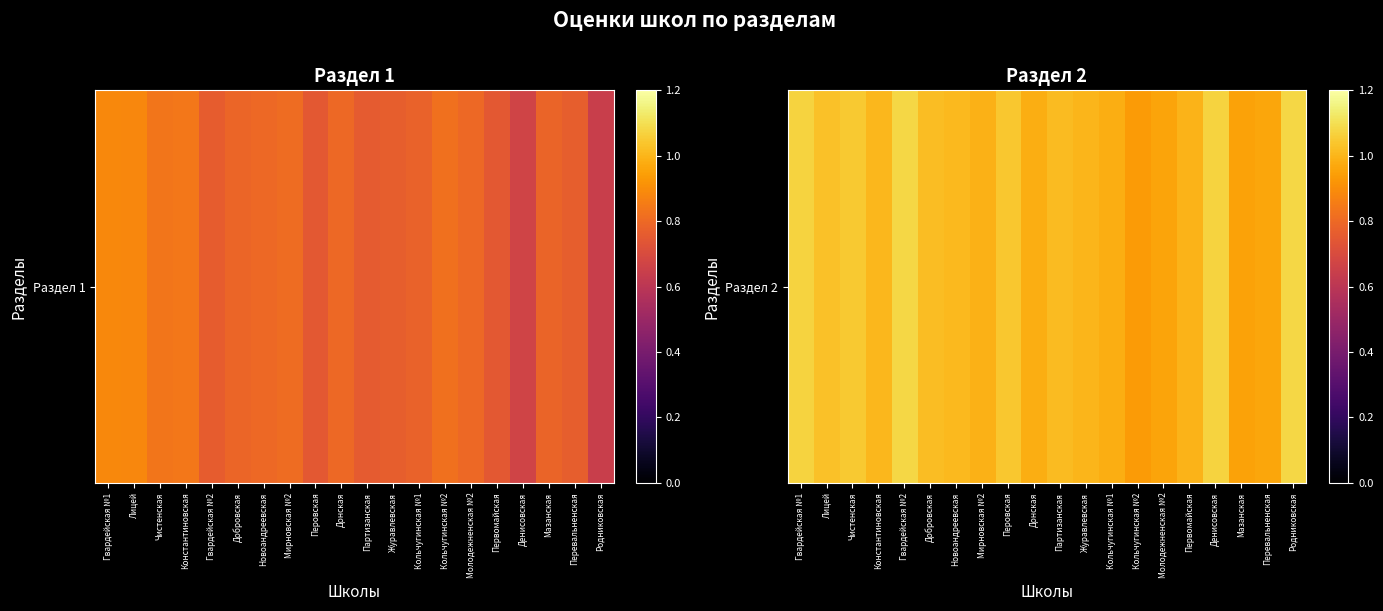

The chart shows a value of 1.5 at Родниковская. True or false?

False